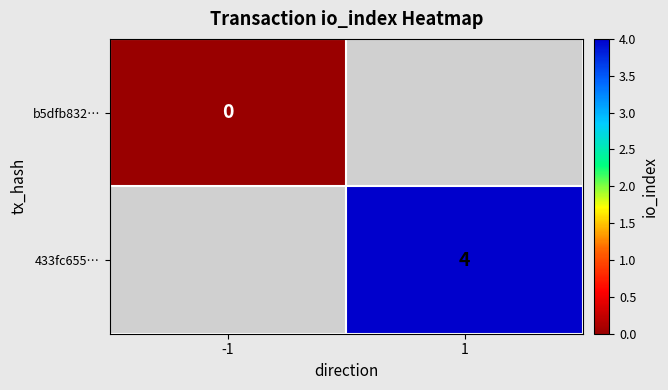

Is it true that 433fc655… equals 6 at 1?

False